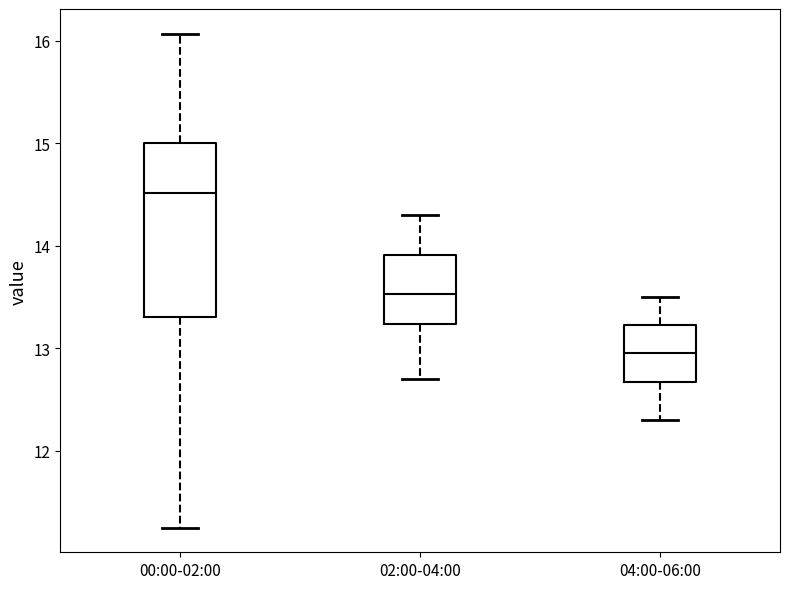

Reading left to right, read every box against the y-axis: the position of its median line, the range the box covers, and the ends of its whiskers. The values are not printed on the chart, so give them approximately, as read against the axis.

00:00-02:00: median 14.5, box 13.3 to 15.0, whiskers 11.3 to 16.1
02:00-04:00: median 13.5, box 13.2 to 13.9, whiskers 12.7 to 14.3
04:00-06:00: median 13.0, box 12.7 to 13.2, whiskers 12.3 to 13.5